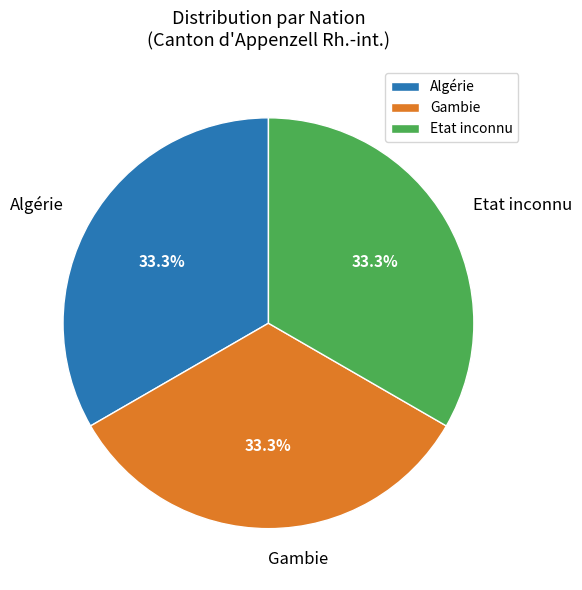

Is there a majority slice in this chart?

No